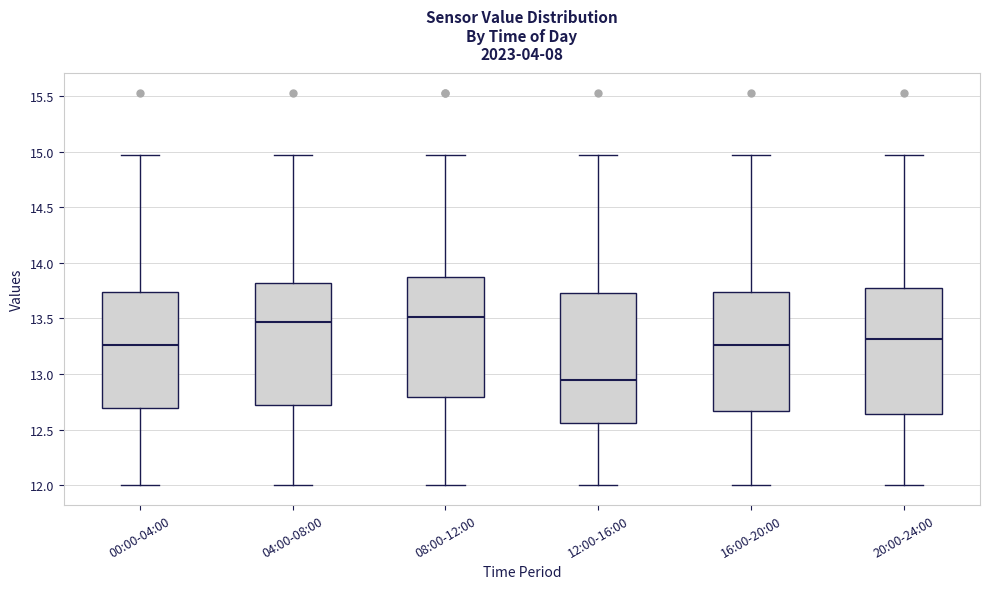

Reading left to right, read every box against the y-axis: the position of its median line, the range the box covers, and the ends of its whiskers. The values are not printed on the chart, so give them approximately, as read against the axis.

00:00-04:00: median 13.25, box 12.70 to 13.75, whiskers 12.00 to 14.95
04:00-08:00: median 13.45, box 12.70 to 13.80, whiskers 12.00 to 14.95
08:00-12:00: median 13.50, box 12.80 to 13.85, whiskers 12.00 to 14.95
12:00-16:00: median 12.95, box 12.55 to 13.75, whiskers 12.00 to 14.95
16:00-20:00: median 13.25, box 12.65 to 13.75, whiskers 12.00 to 14.95
20:00-24:00: median 13.30, box 12.65 to 13.75, whiskers 12.00 to 14.95